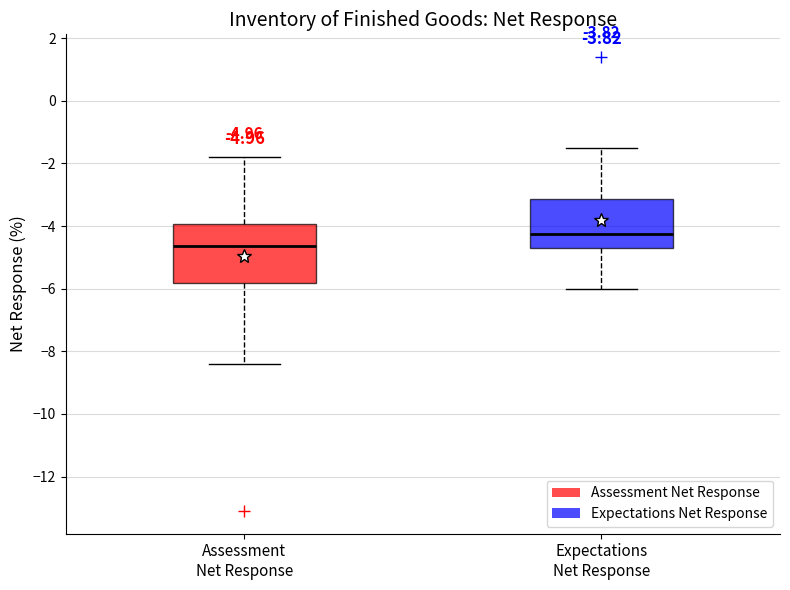

Which box's median line is the highest?

Expectations Net Response